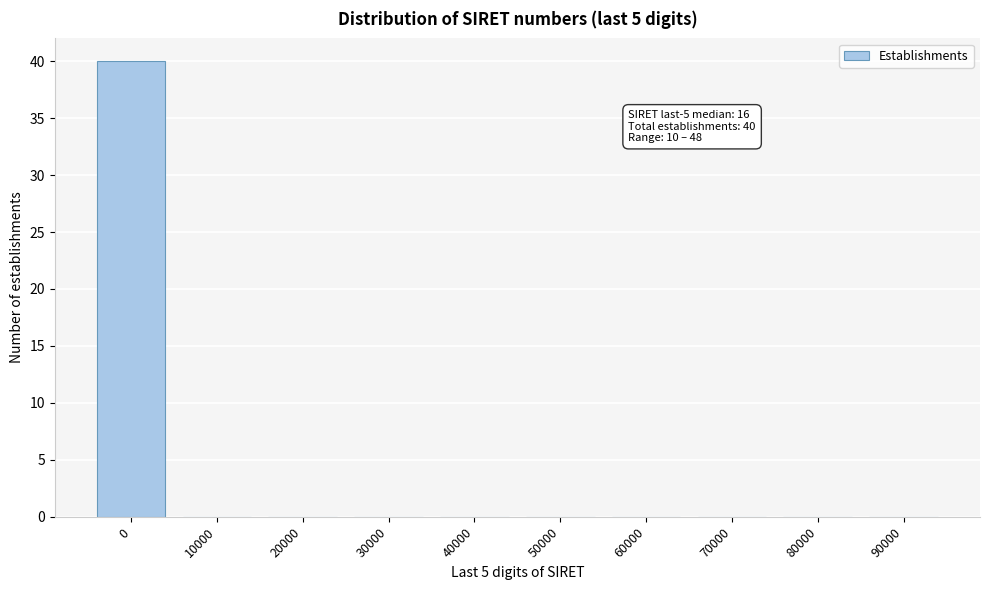

Reading left to right, extract all data points from this chart.

0=40	10000=0	20000=0	30000=0	40000=0	50000=0	60000=0	70000=0	80000=0	90000=0